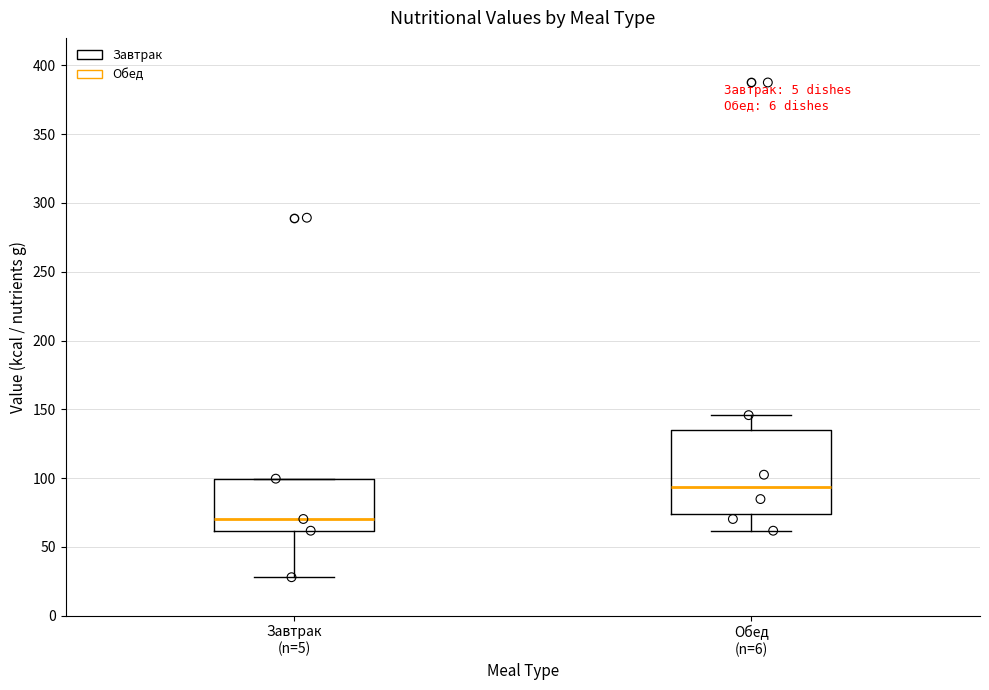

Which box has the lowest median line?

Завтрак (n=5)